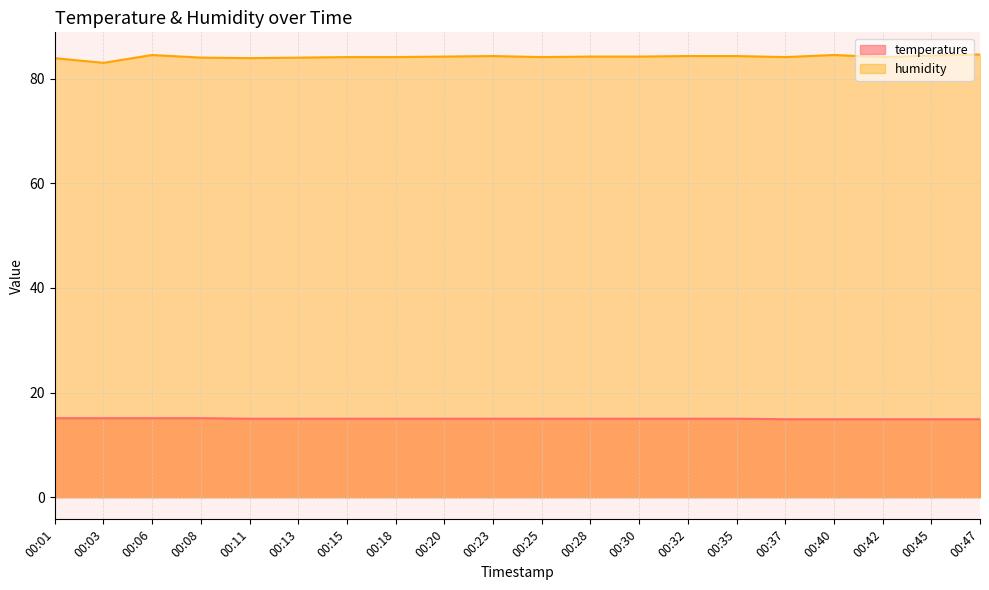

Between 00:11 and 00:28, which is larger?

00:11